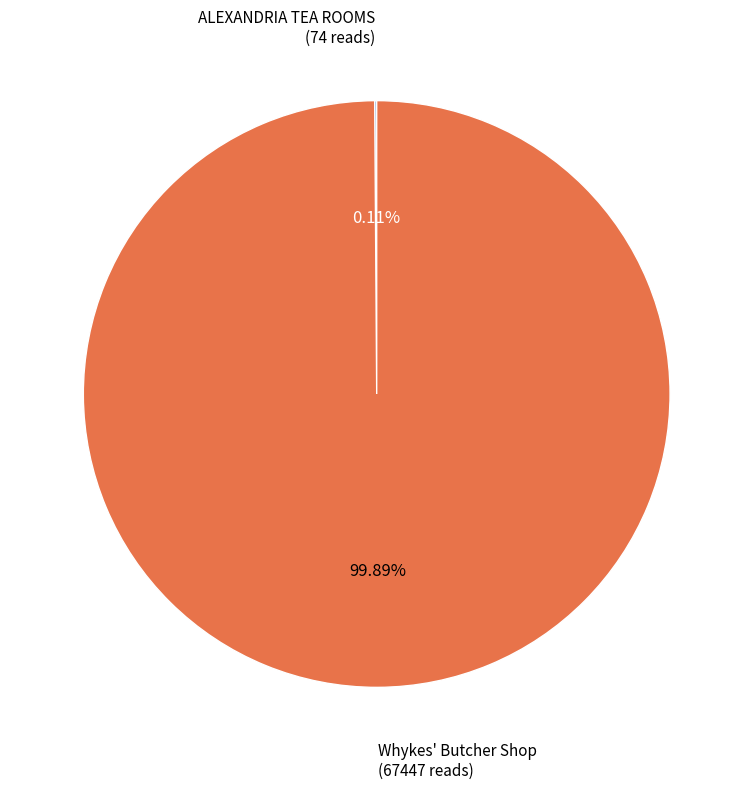

Does any single category account for the majority?

Yes